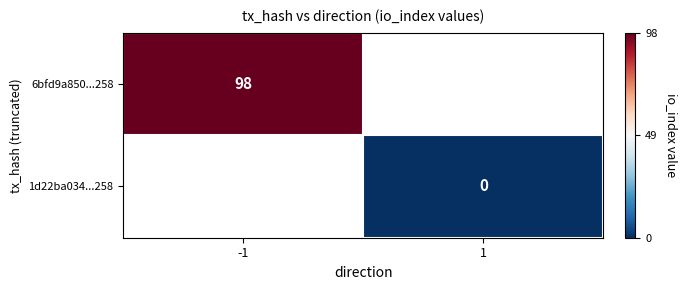

The value of 6bfd9a850...258 at -1 is 98. True or false?

True